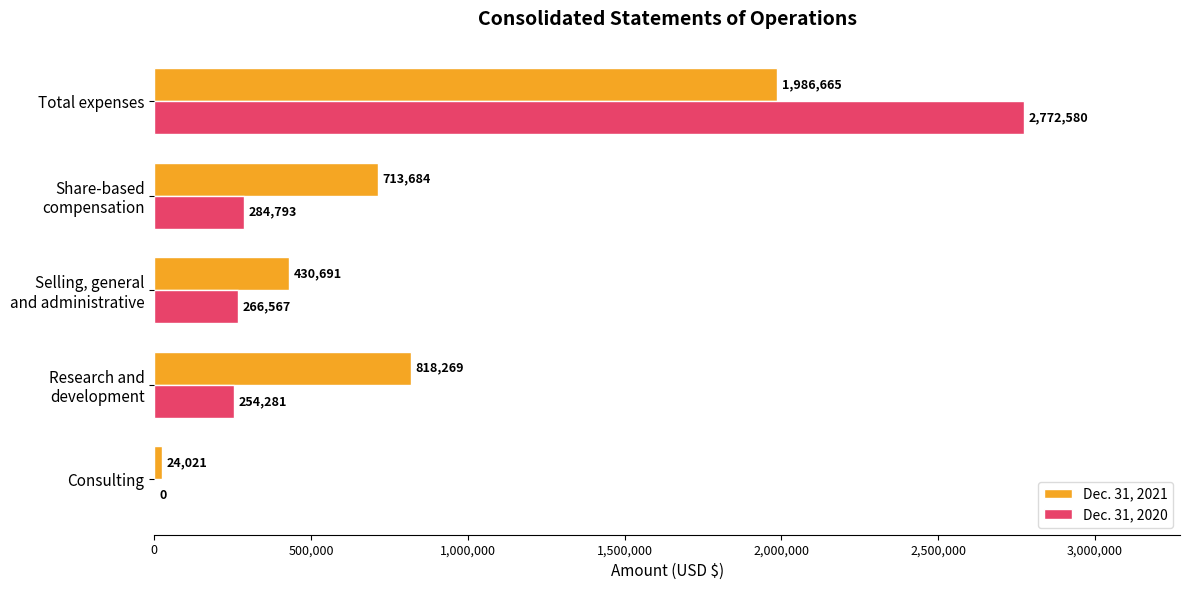

What are all the series names shown in the legend?

Dec. 31, 2021, Dec. 31, 2020